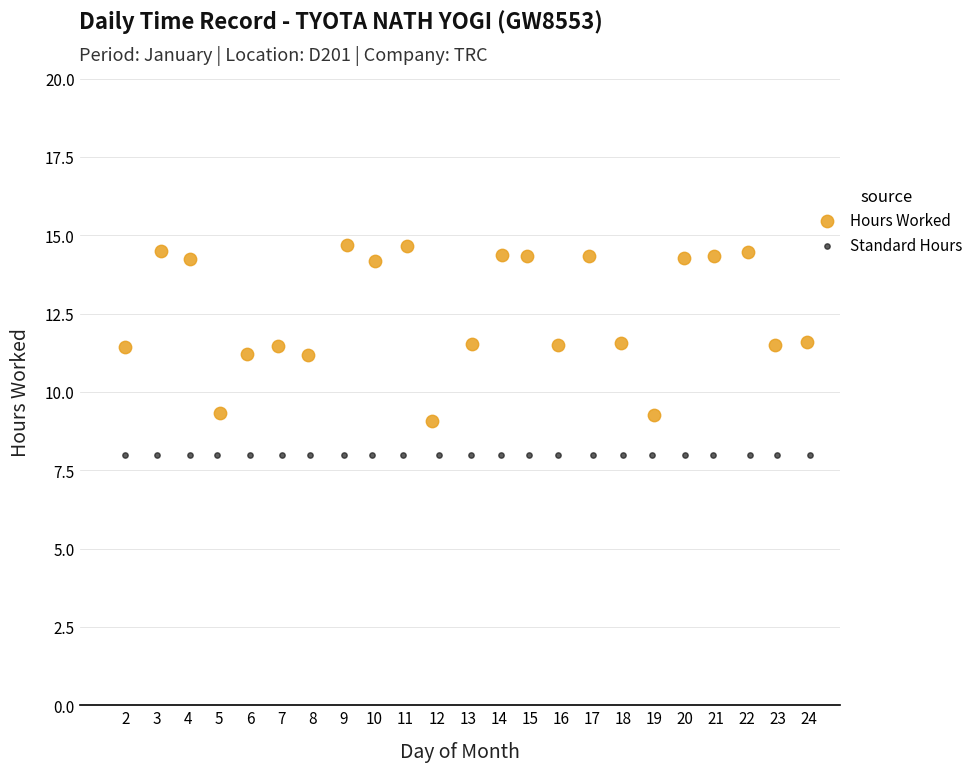

Which series contains the highest Y value?

Hours Worked